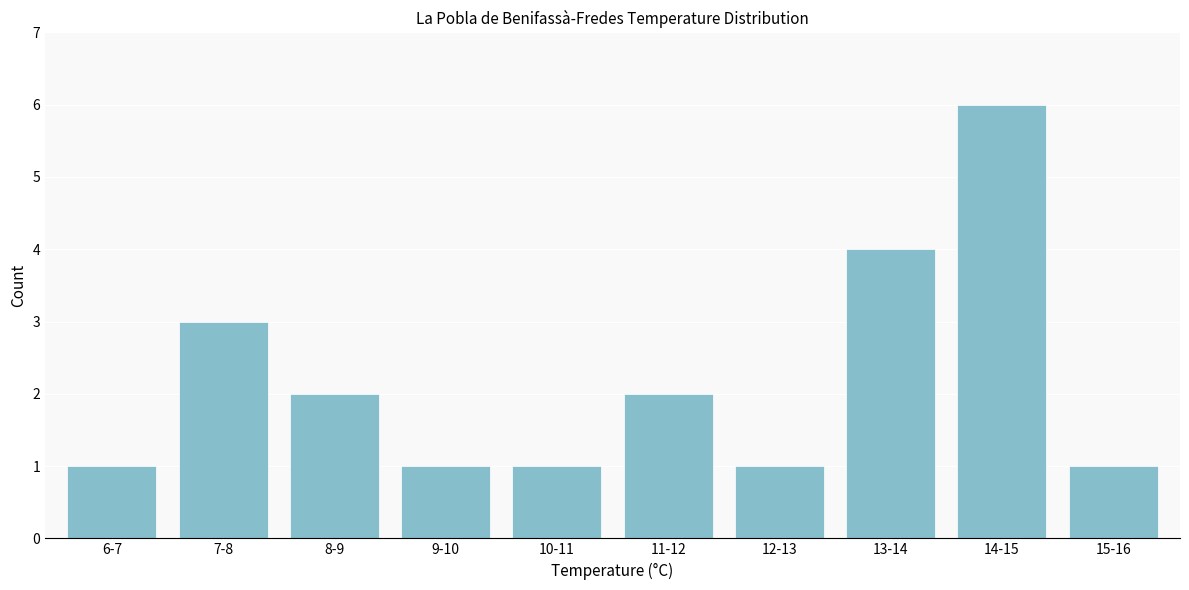

Reading left to right, transcribe all the data shown in this chart.

1	3	2	1	1	2	1	4	6	1